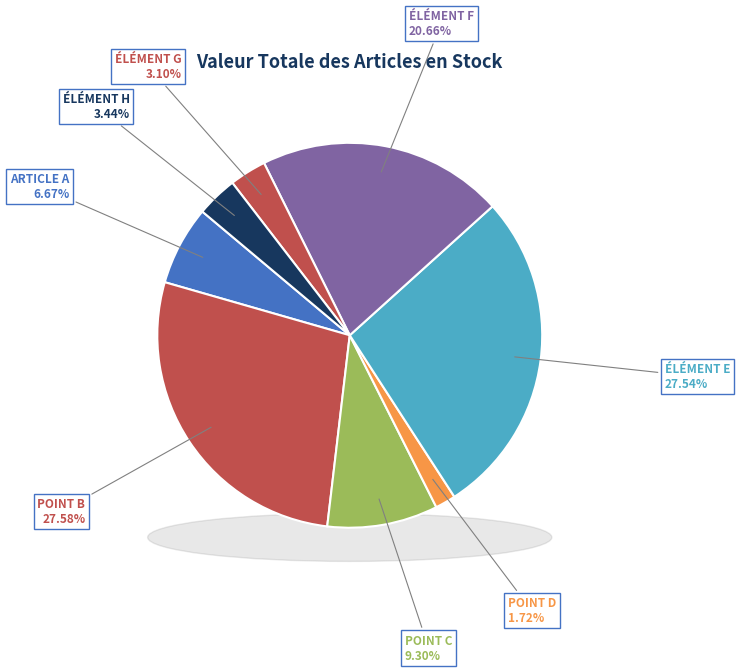

Is it true that POINT B is 36% of the pie?

False